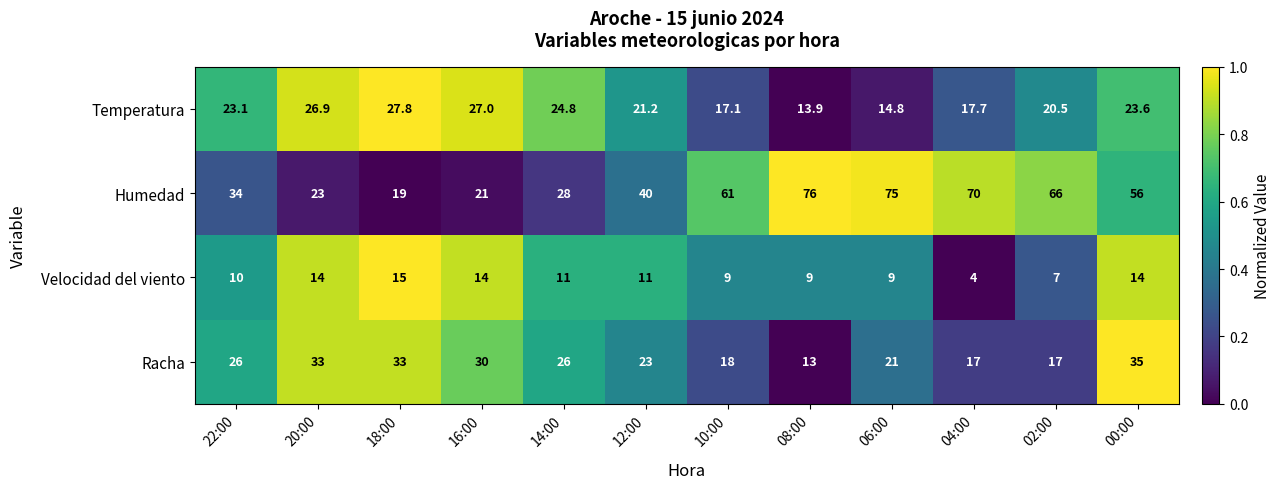

Count the number of data series in this chart.

4